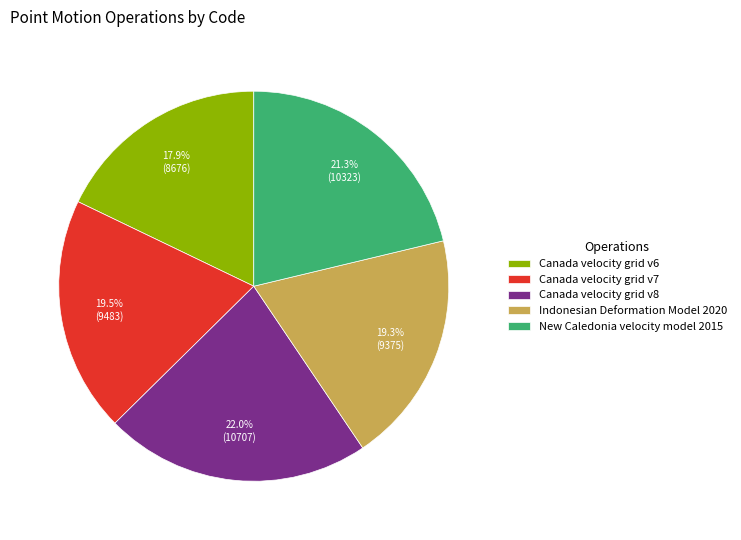

Approximately how many times larger is the value at Canada velocity grid v8 compared to Canada velocity grid v7?

1.1